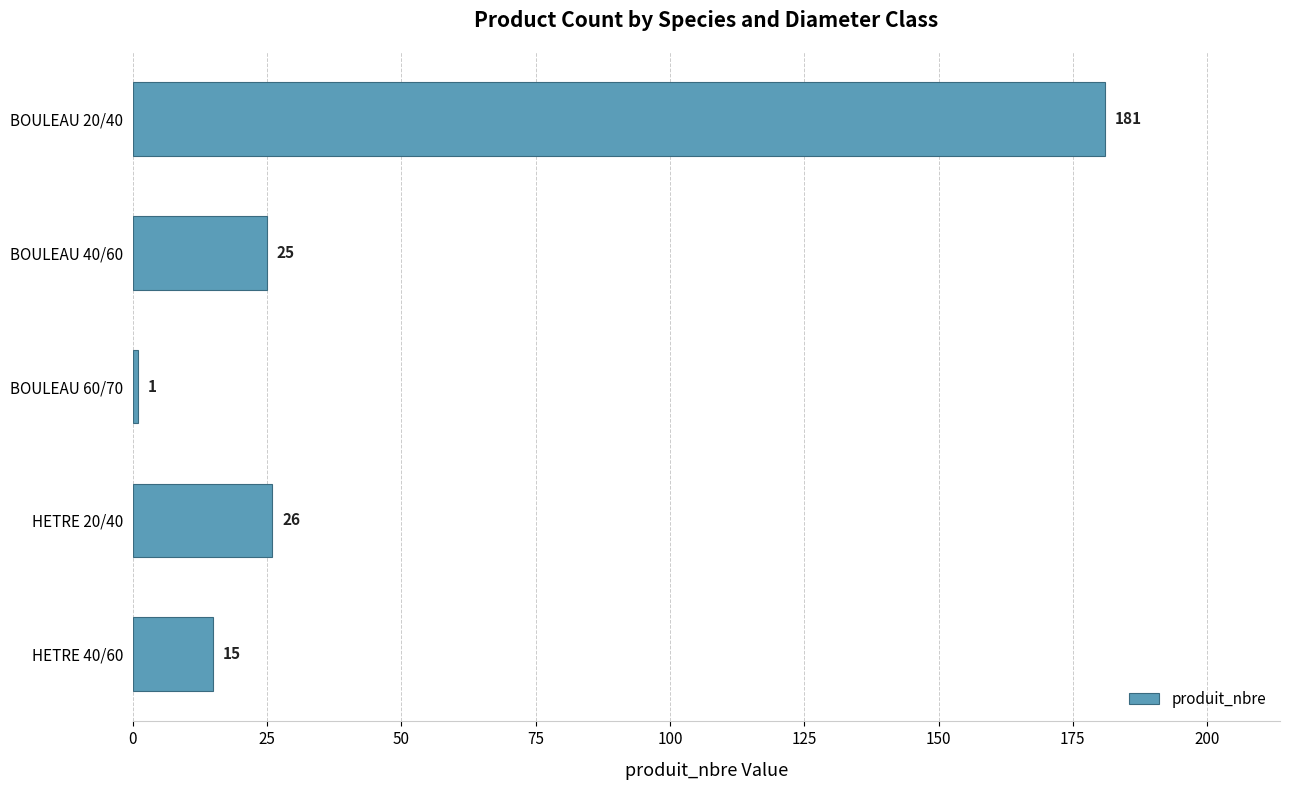

Between BOULEAU 40/60 and BOULEAU 20/40, which is larger?

BOULEAU 20/40